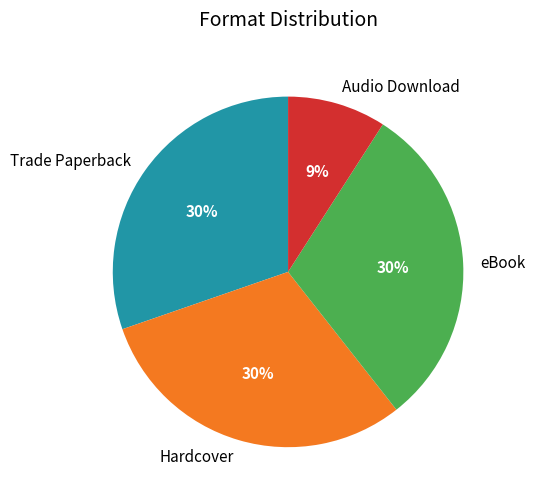

To the nearest percent, what portion does Audio Download represent?

9%